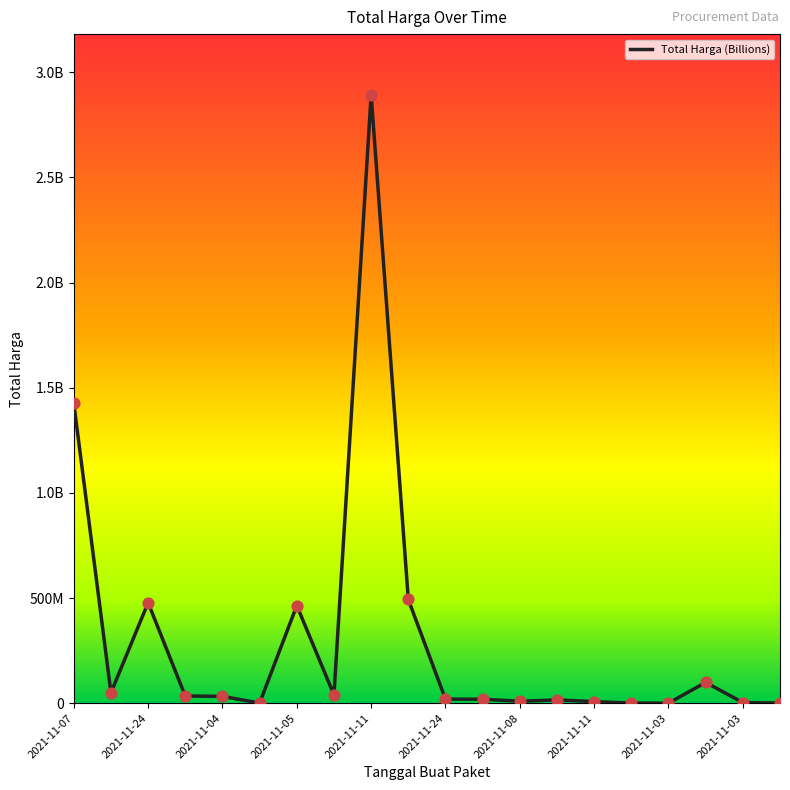

Is this an area chart (filled region under the line)?

No